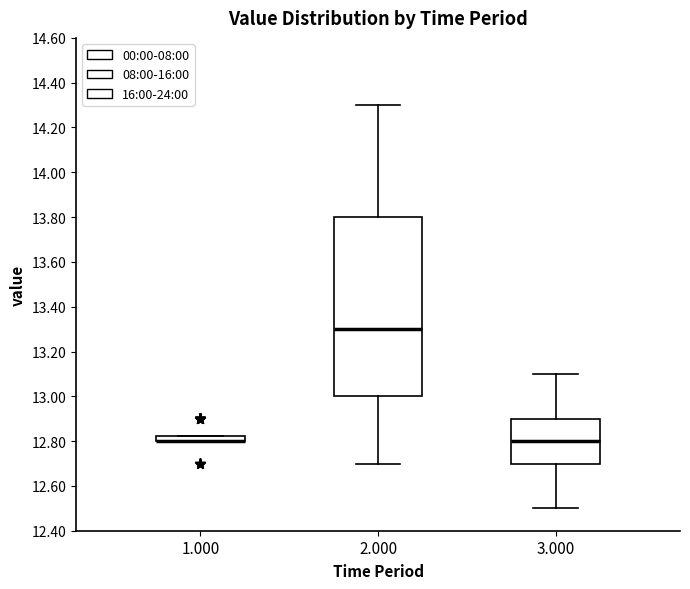

Where does the median line of the box at x = 2.000 sit on the y-axis? The values are not printed on the chart, so give them approximately, as read against the axis.

13.30